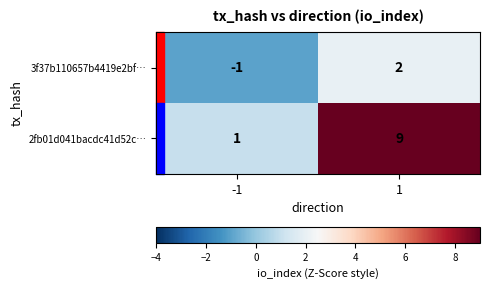

Between -1 and 1, which series saw the biggest shift?

2fb01d041bacdc41d52c…